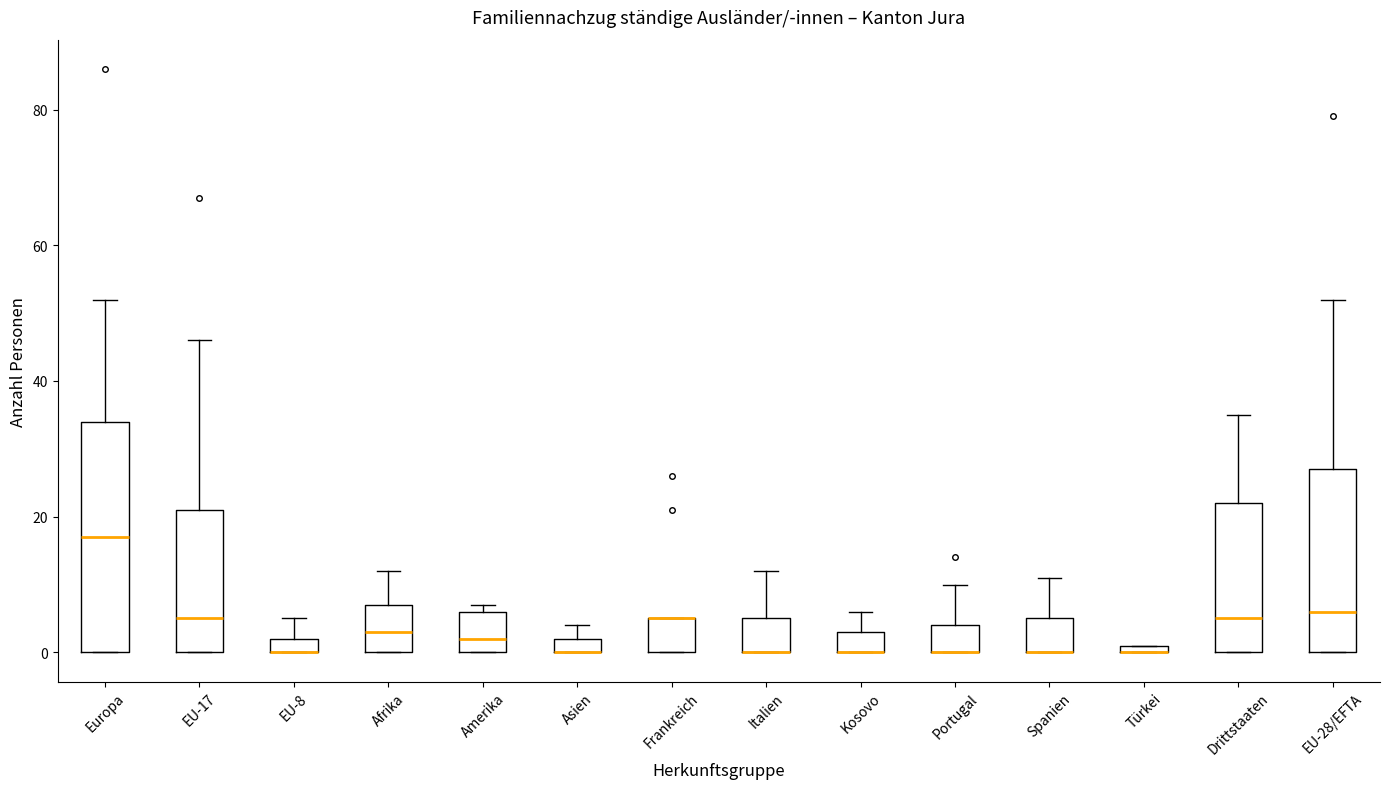

Where is the upper edge of the box for Kosovo on the y-axis? The values are not printed on the chart, so give them approximately, as read against the axis.

4